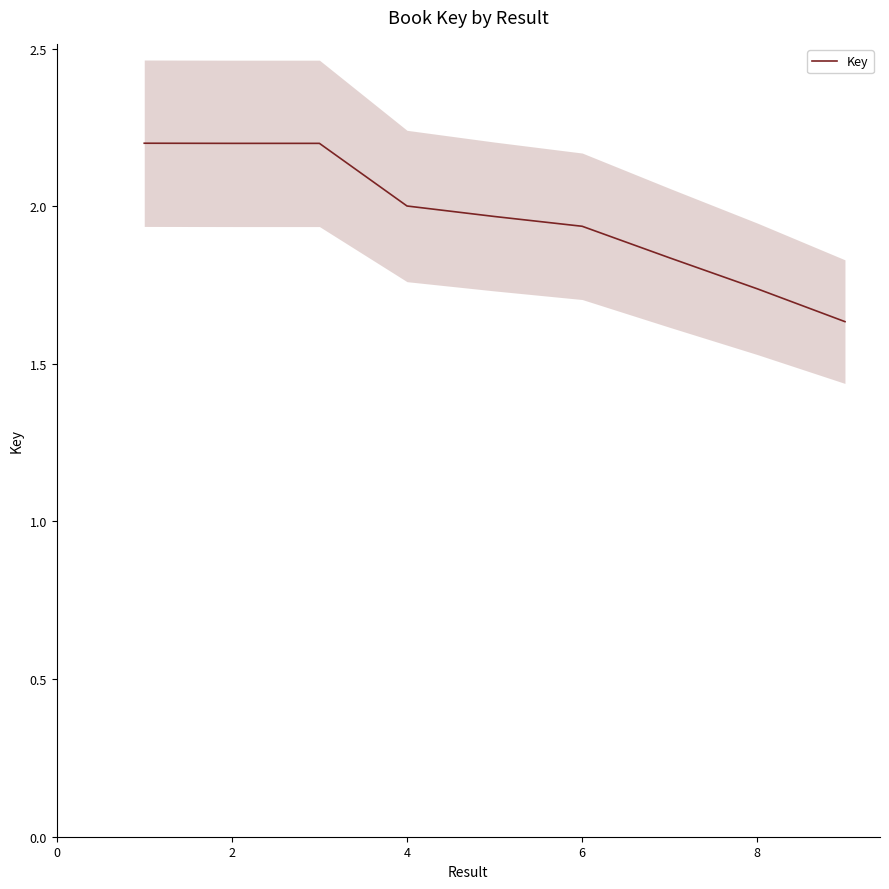

What is the sum of all values?

17.7